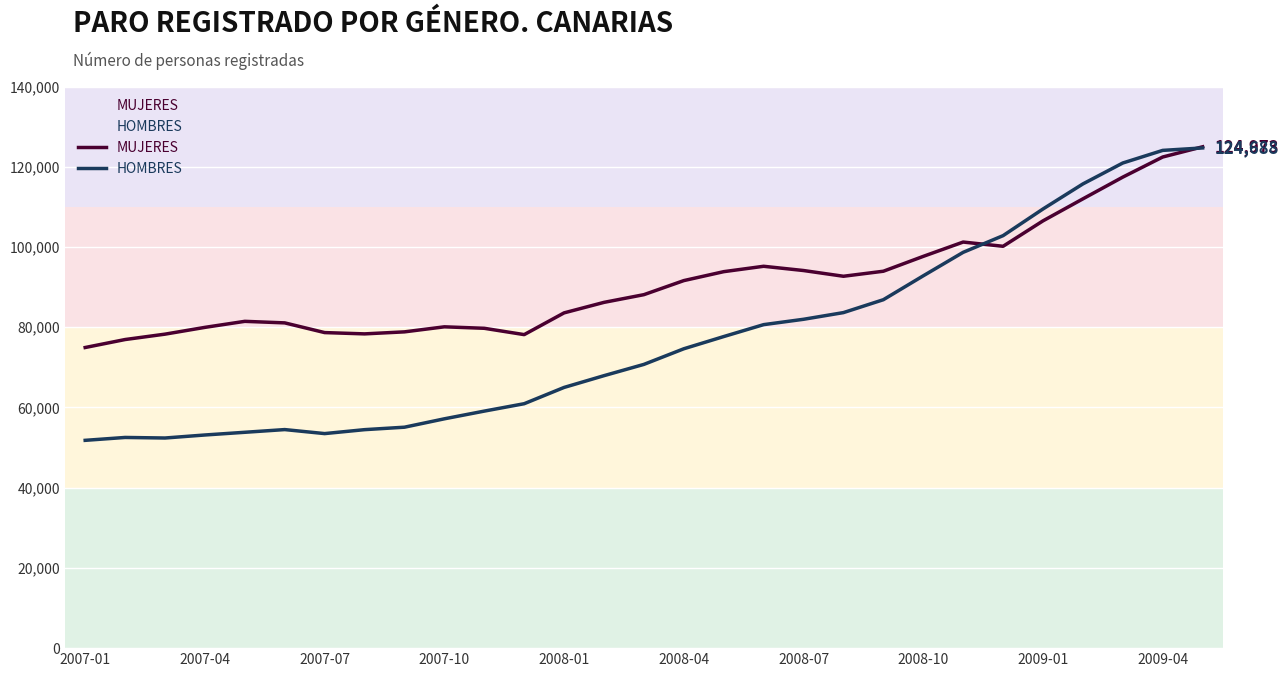

What are all the series names shown in the legend?

MUJERES, HOMBRES